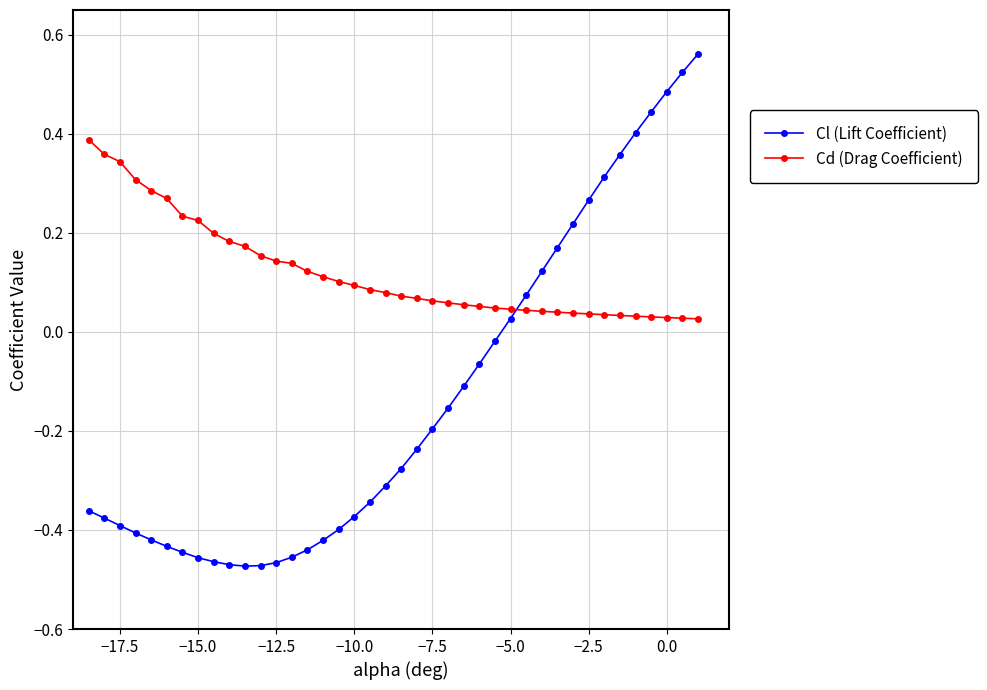

Which series has the widest spread of values?

Cl (Lift Coefficient)